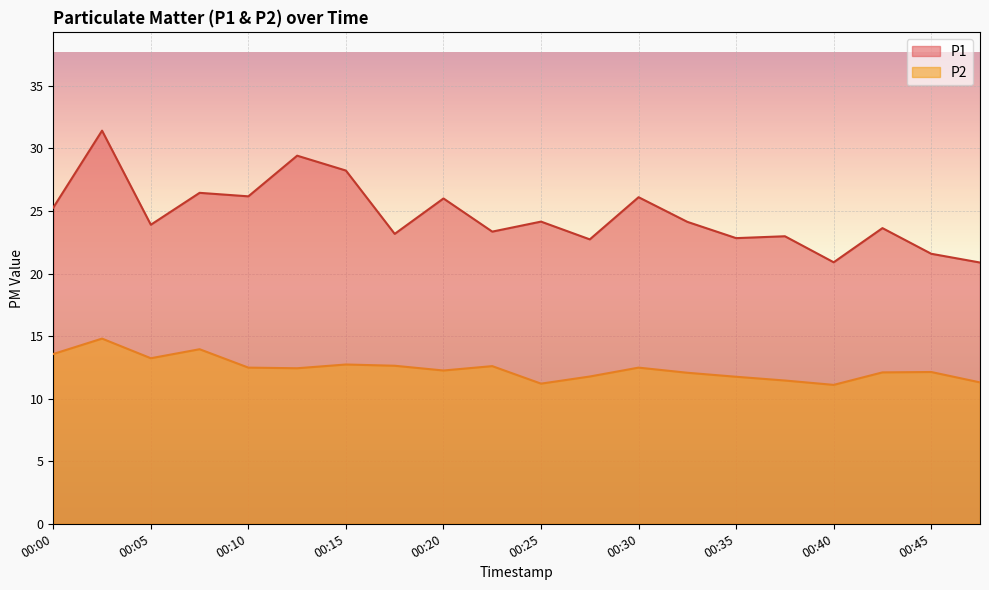

What is the smallest value displayed?

11.1